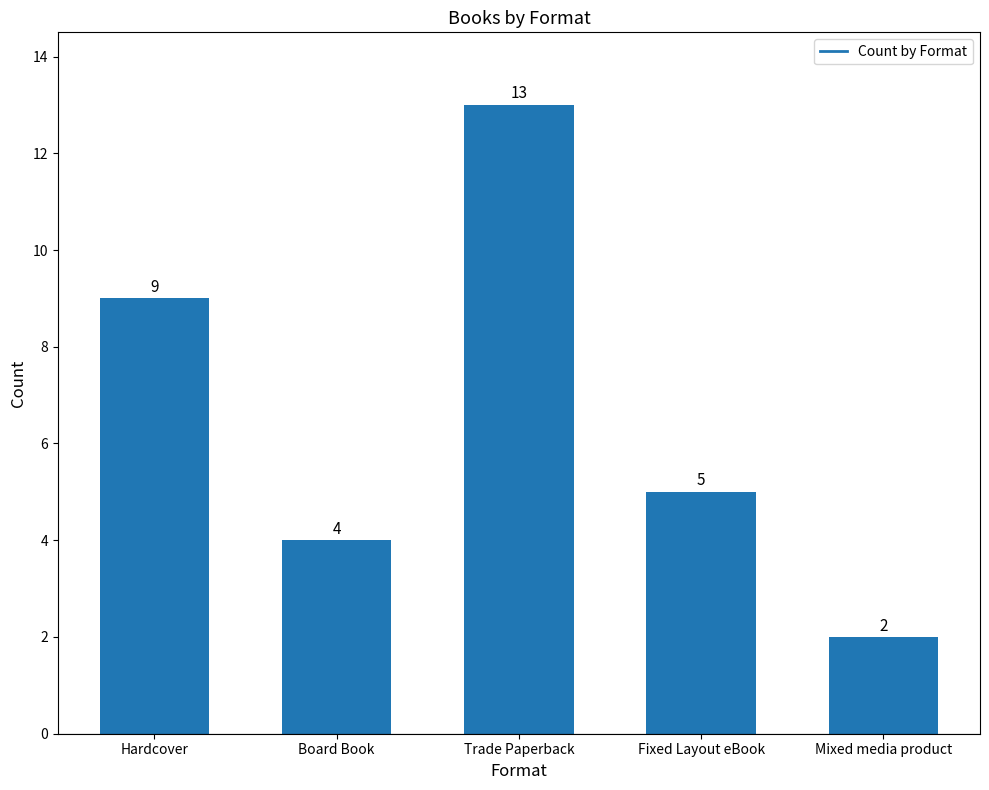

Reading right to left, what are all the values shown in this chart?

2	5	13	4	9